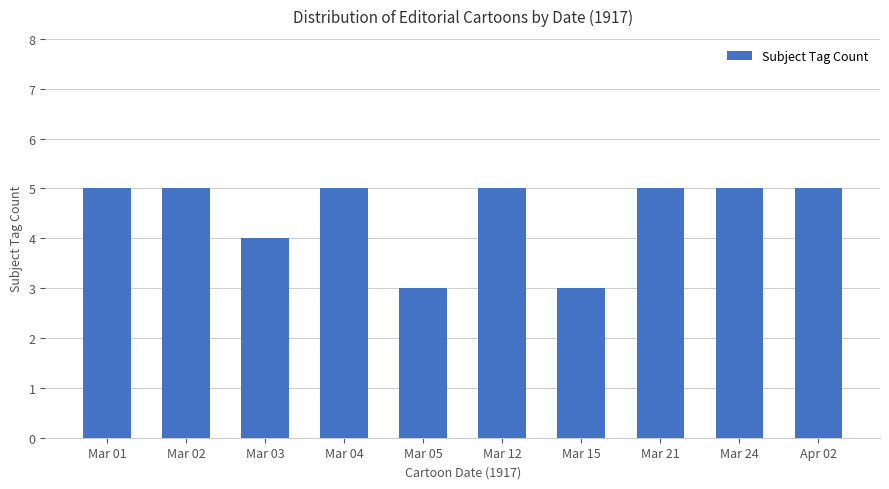

What is the label of the 7th bar from the right?

Mar 04